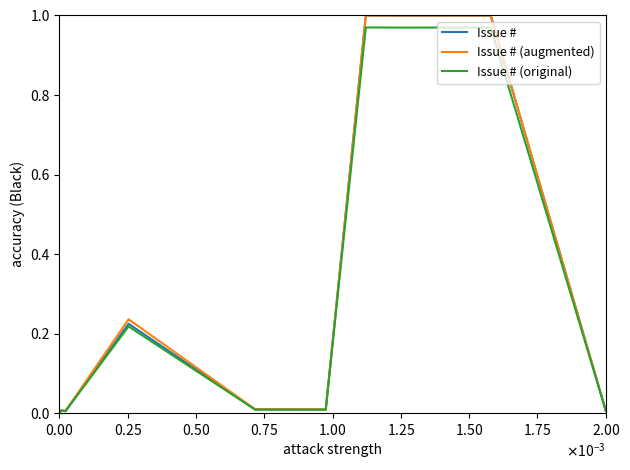

What are all the series names shown in the legend?

Issue #, Issue # (augmented), Issue # (original)